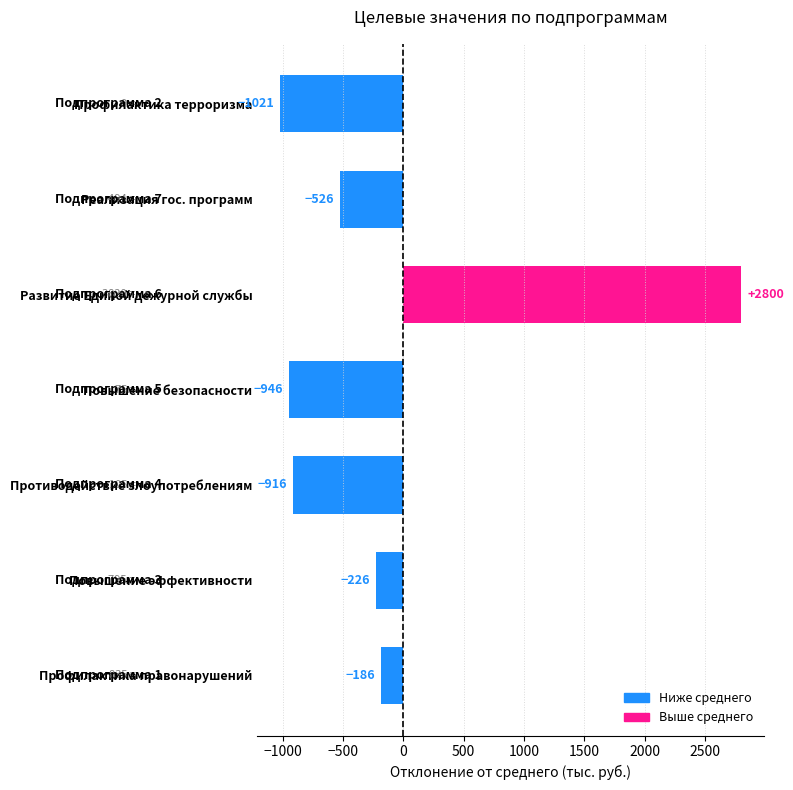

At which label is the value closest to 889?

Профилактика правонарушений